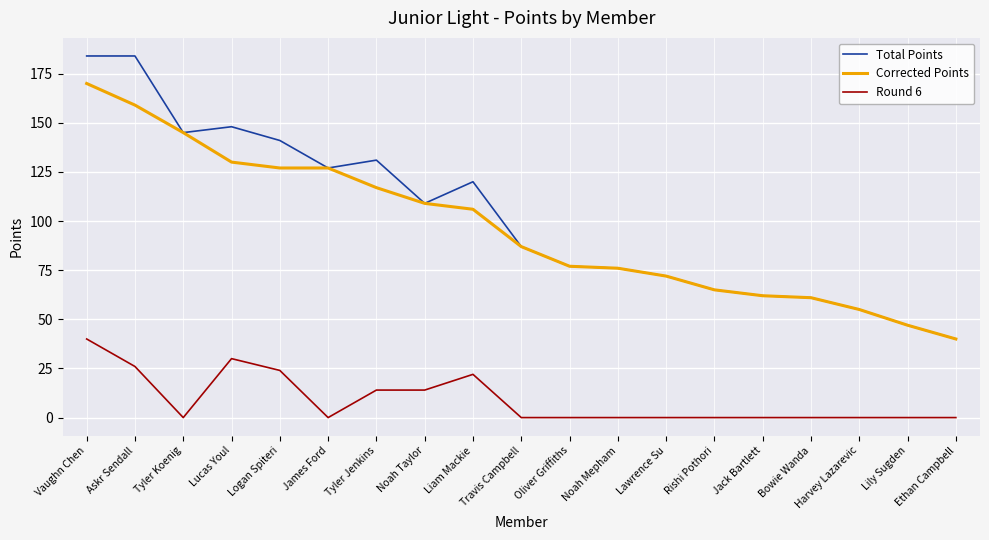

Is the value of Corrected Points at Ethan Campbell greater than the value of Total Points at Logan Spiteri?

No